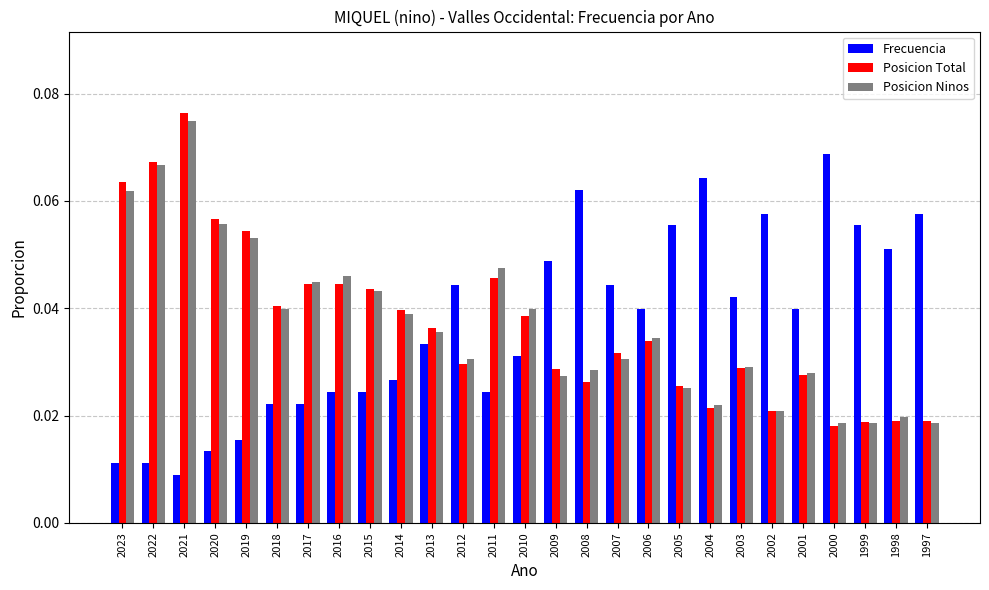

Which category has the highest value across all series?

2021